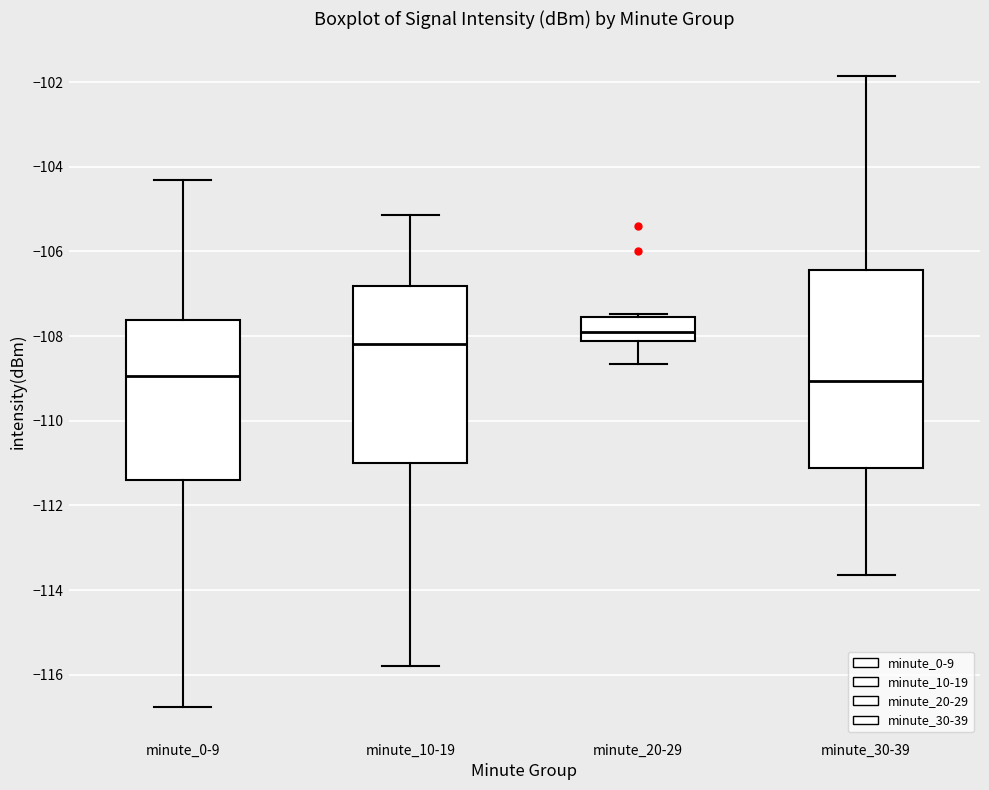

Where is the upper edge of the box for minute_10-19 on the y-axis? The values are not printed on the chart, so give them approximately, as read against the axis.

-106.8